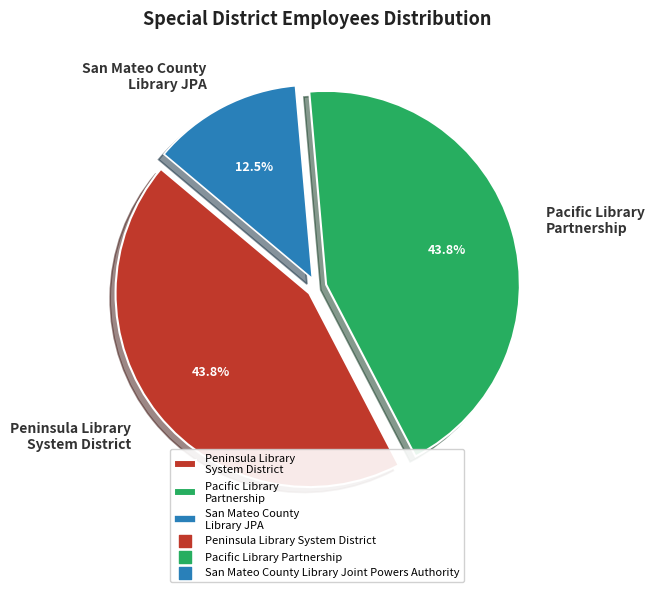

What is the smallest slice in the pie chart?

San Mateo County Library JPA